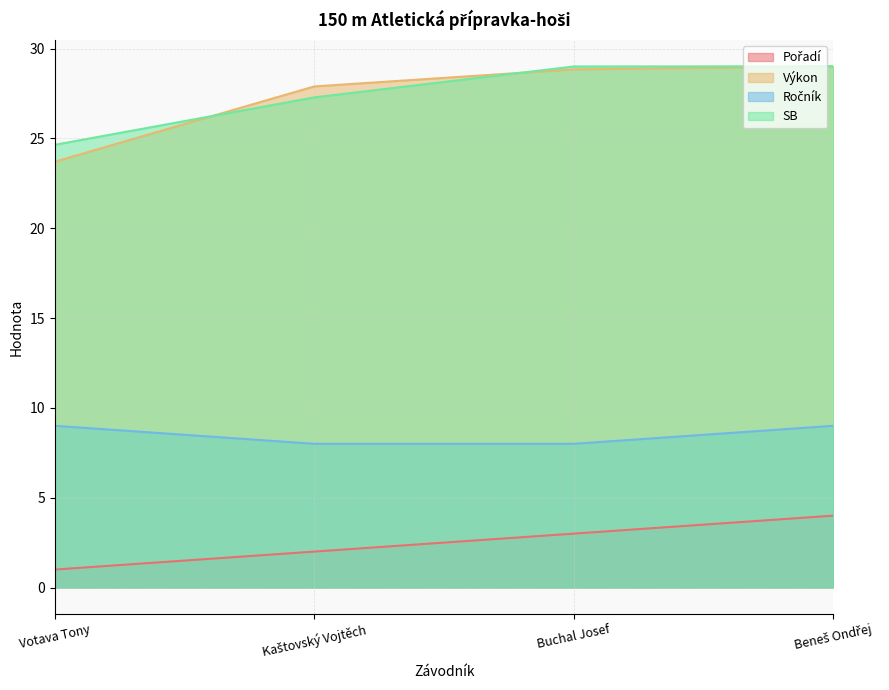

What is the maximum value for SB?

29.0